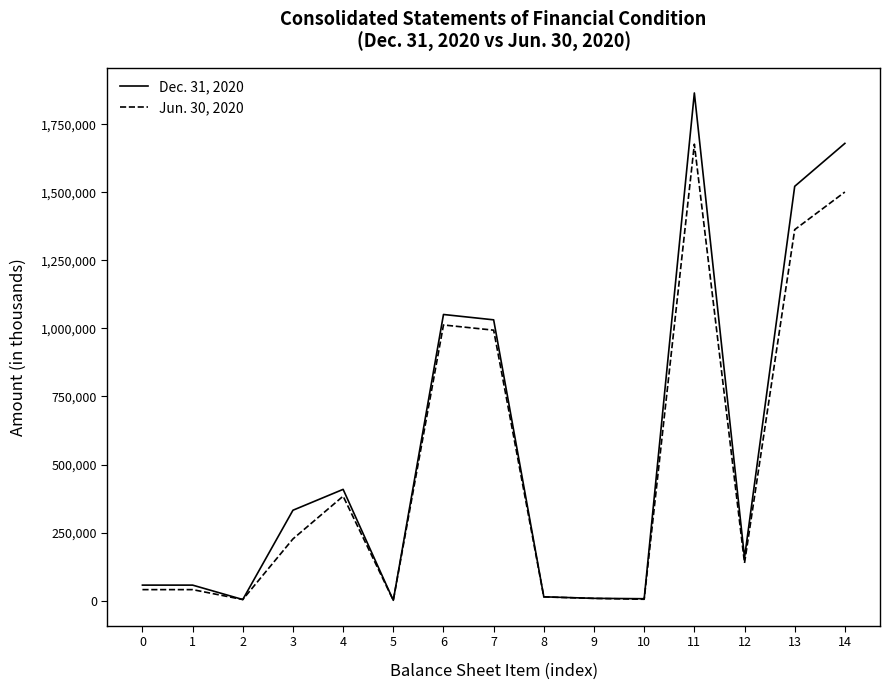

The value of Jun. 30, 2020 at 6 is 468889. True or false?

False